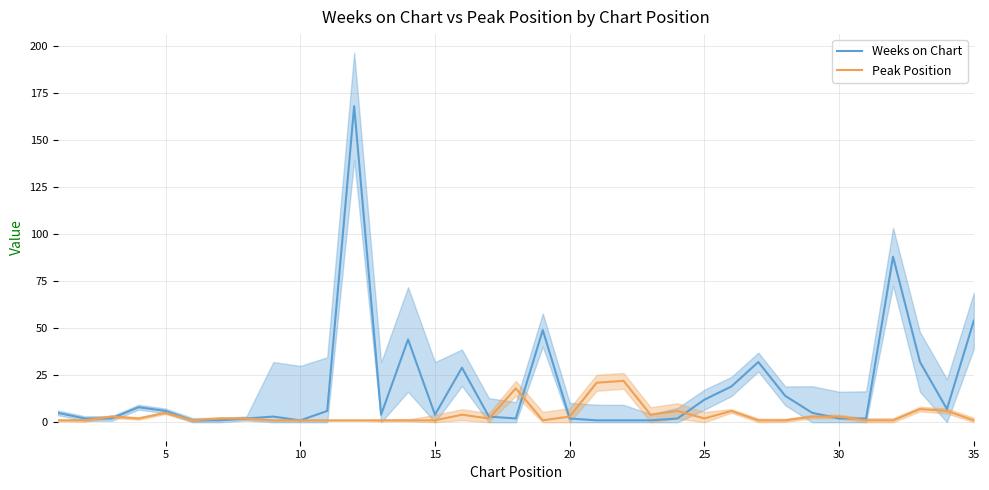

At 20, list the series in order from largest to smallest.

Weeks on Chart, Peak Position